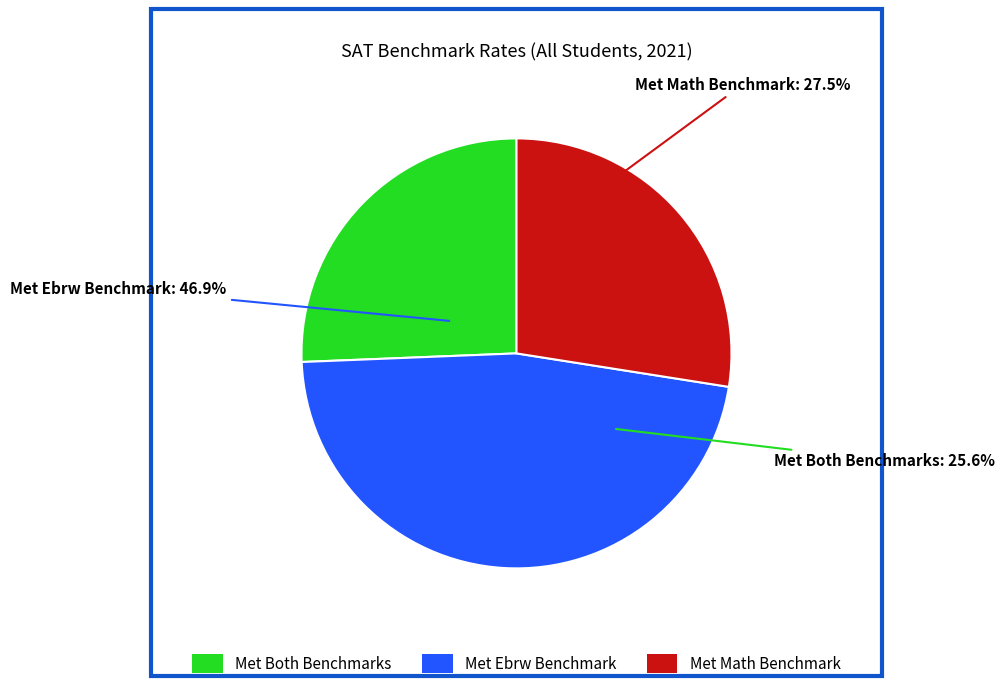

Do Met Both Benchmarks and Met Ebrw Benchmark together represent more than half of the pie?

Yes